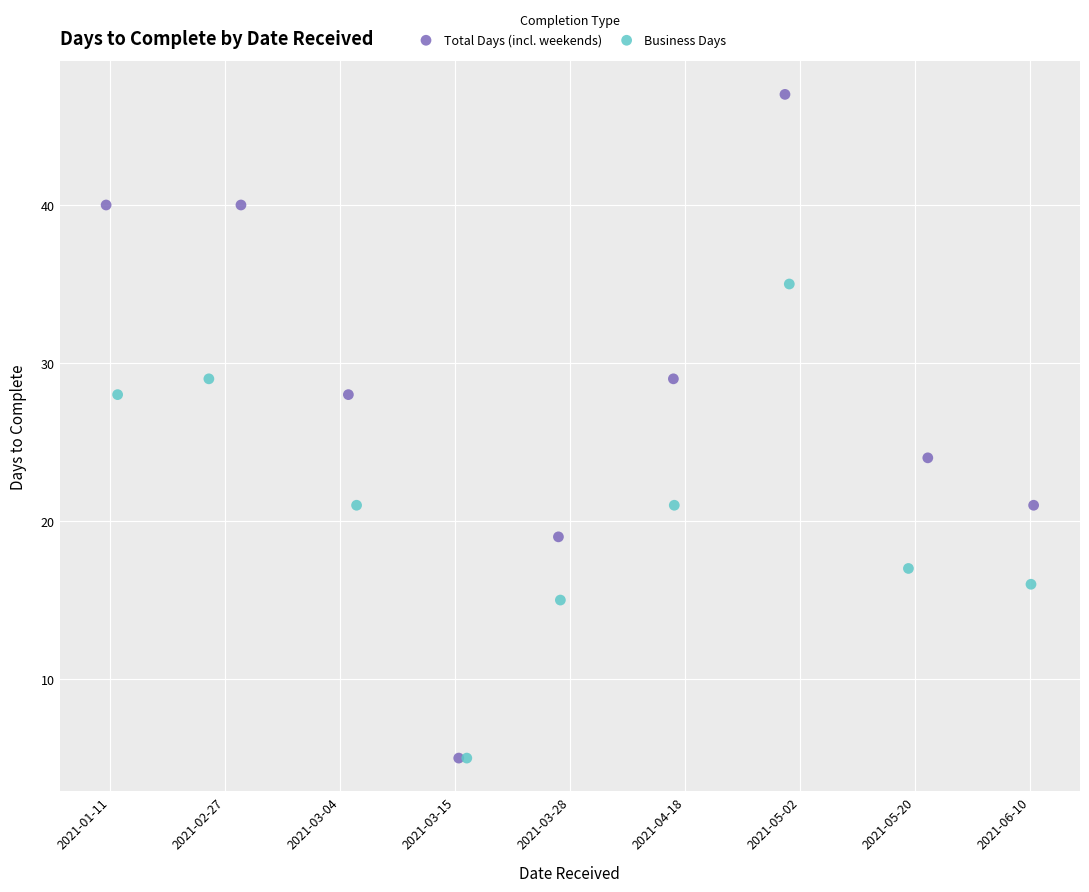

Which series has the widest spread of Y values?

Total Days (incl. weekends)